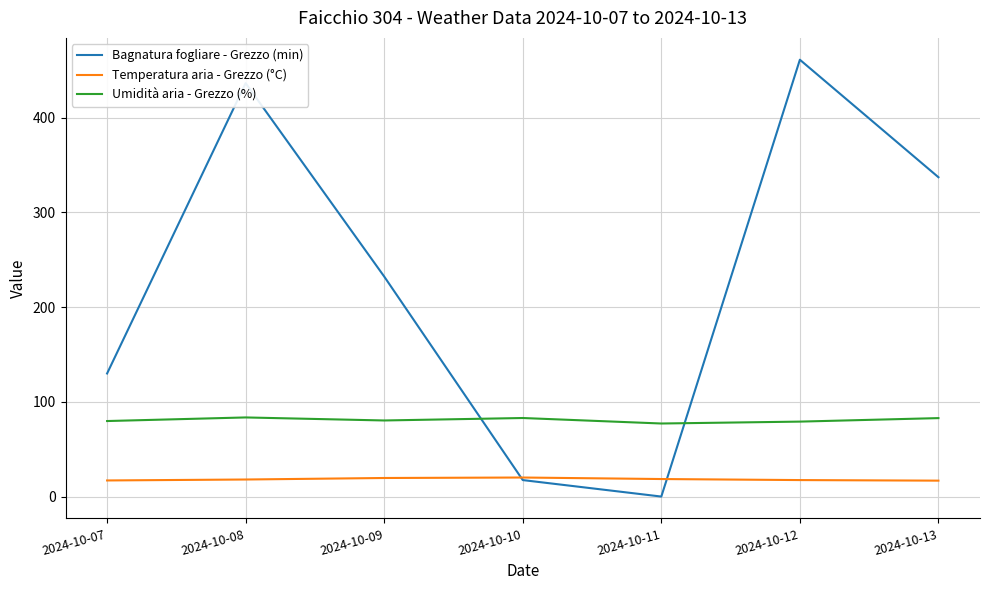

At 2024-10-08, list the series in order from largest to smallest.

Bagnatura fogliare - Grezzo (min), Umidità aria - Grezzo (%), Temperatura aria - Grezzo (°C)